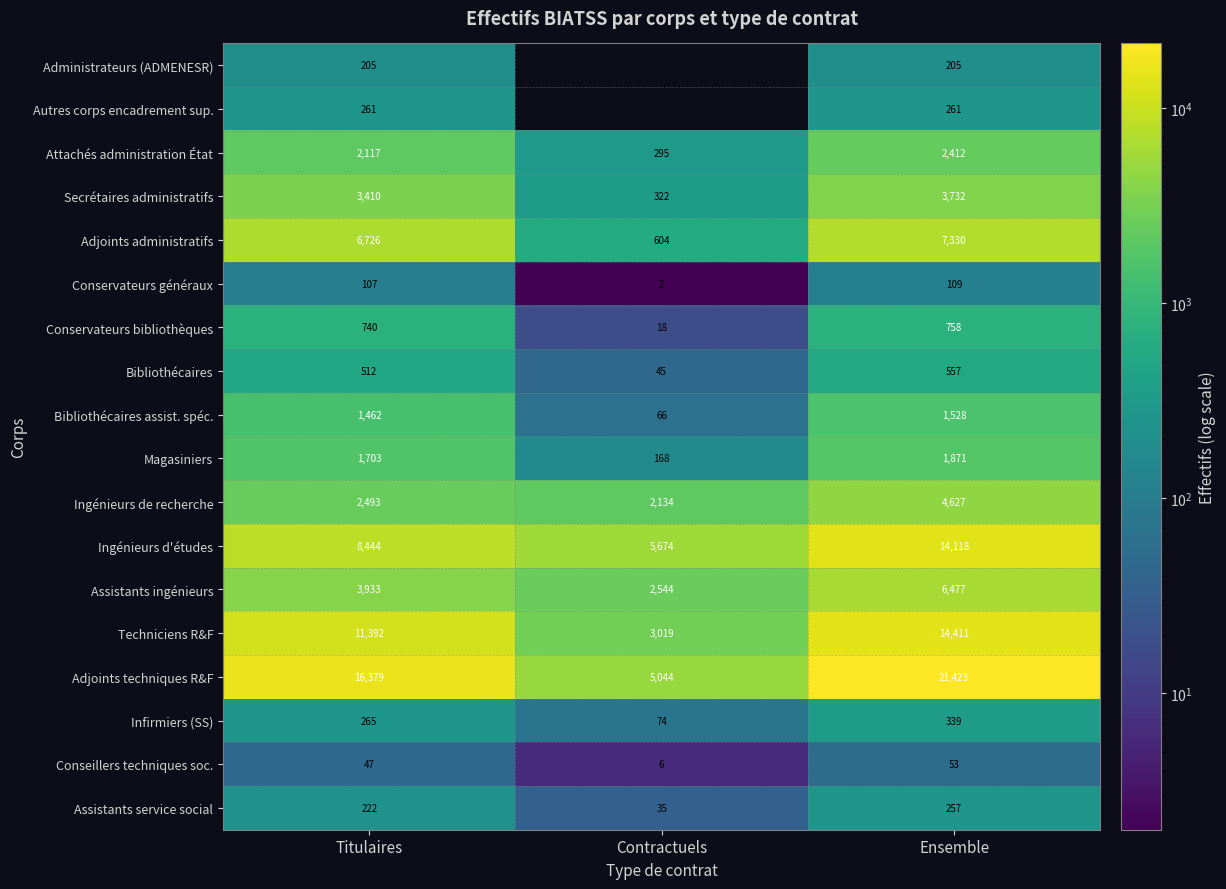

Rank the categories by Infirmiers (SS) value from highest to lowest.

Ensemble, Titulaires, Contractuels